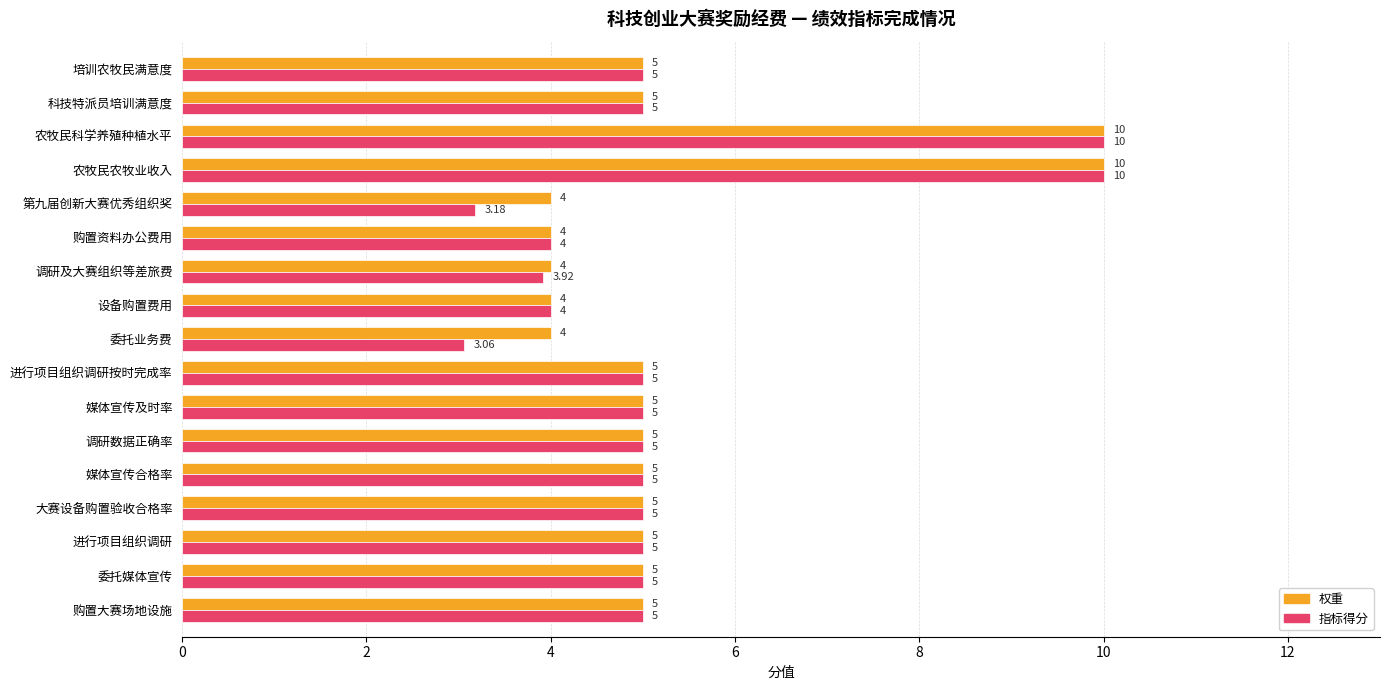

Which category has the lowest value across all series?

委托业务费